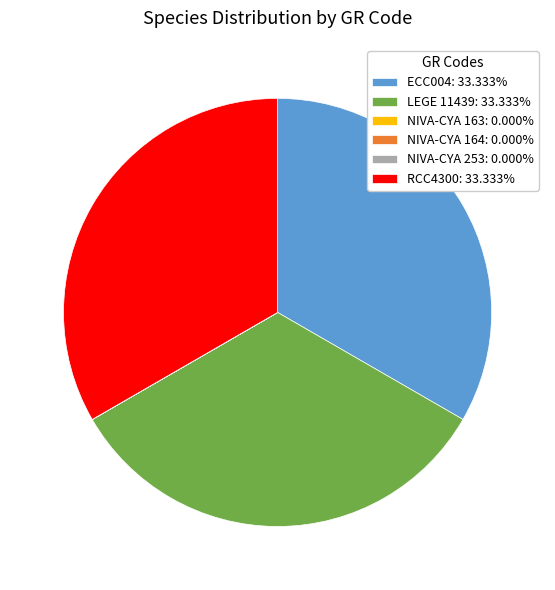

Approximately how many times larger is the value at RCC4300: 33.333% compared to ECC004: 33.333%?

1.0